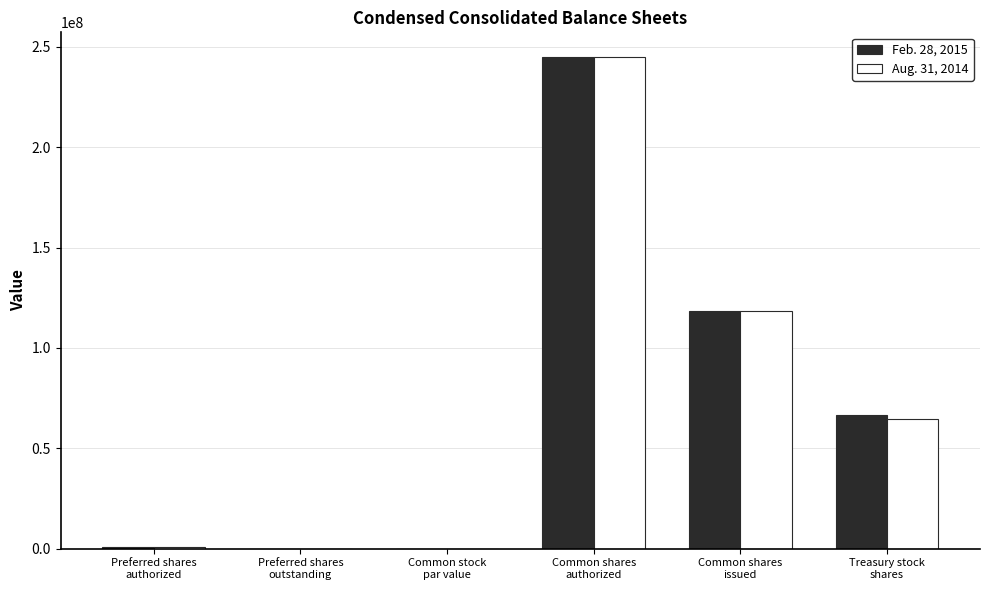

What is the maximum value for Feb. 28, 2015?

245000000.0